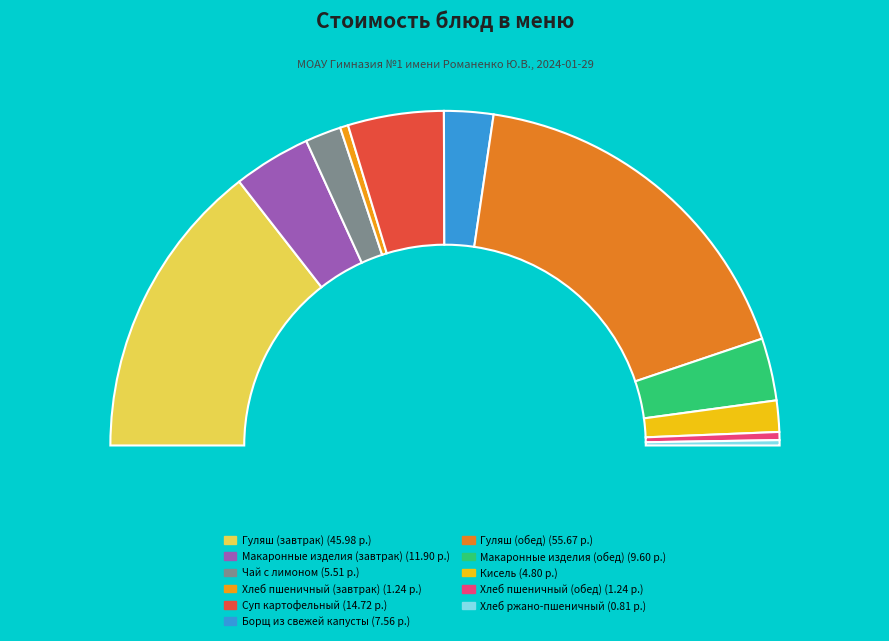

Which has a higher value, Хлеб ржано-пшеничный or Хлеб пшеничный (завтрак)?

Хлеб пшеничный (завтрак)